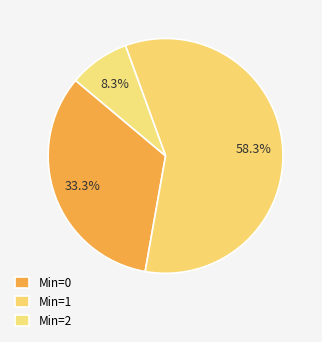

Count the number of slices in the pie.

3